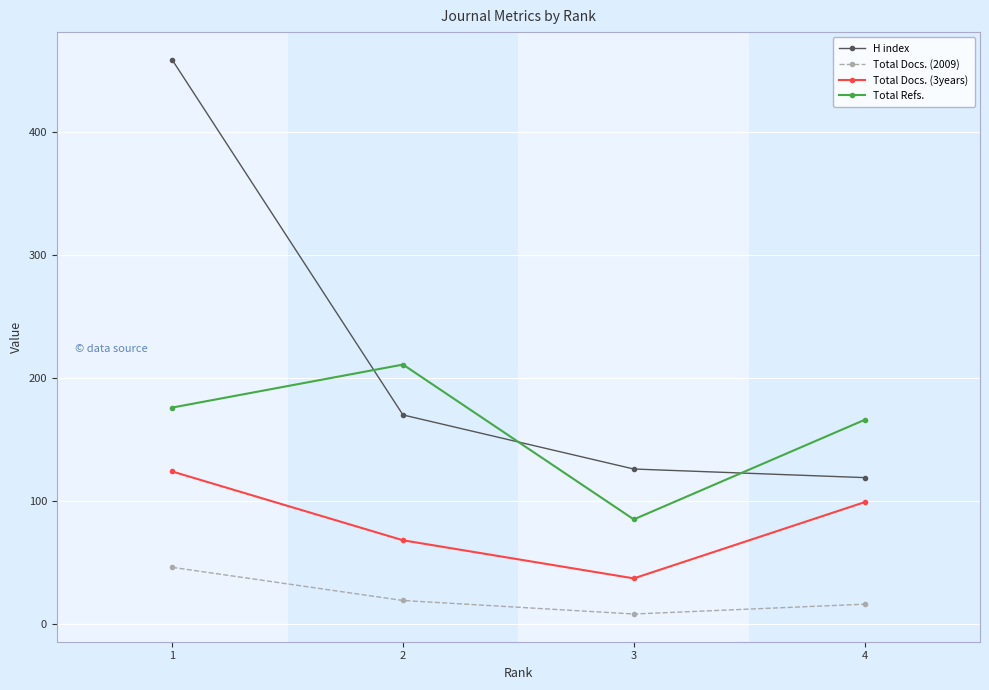

How many lines are shown in the chart?

4